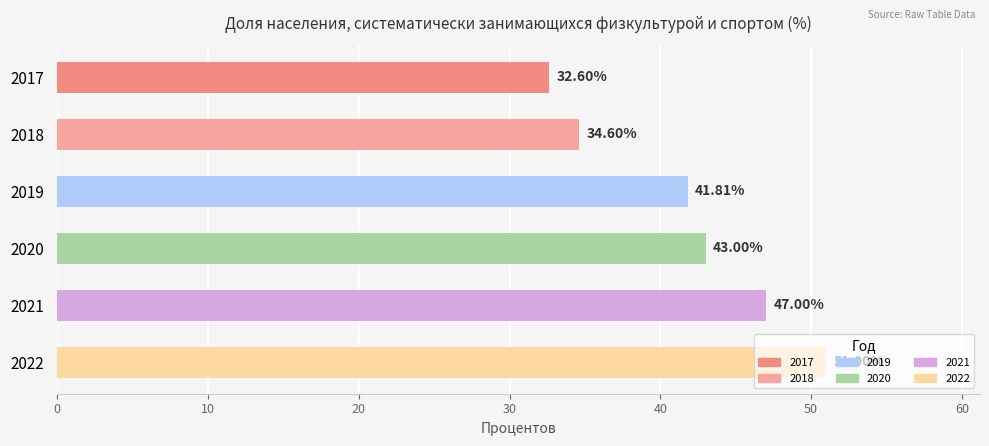

Rank the categories by value from highest to lowest.

2022, 2021, 2020, 2019, 2018, 2017